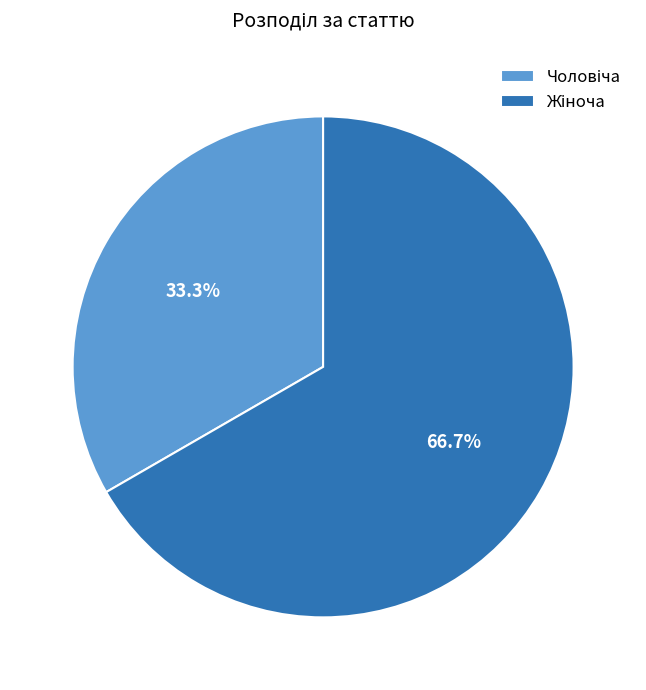

Is there a majority slice in this chart?

Yes